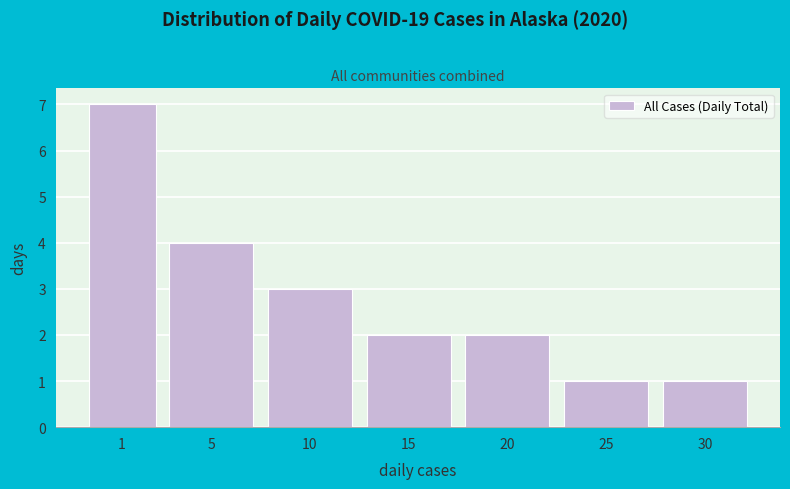

Reading left to right, what are all the values shown in this chart?

1=7	5=4	10=3	15=2	20=2	25=1	30=1